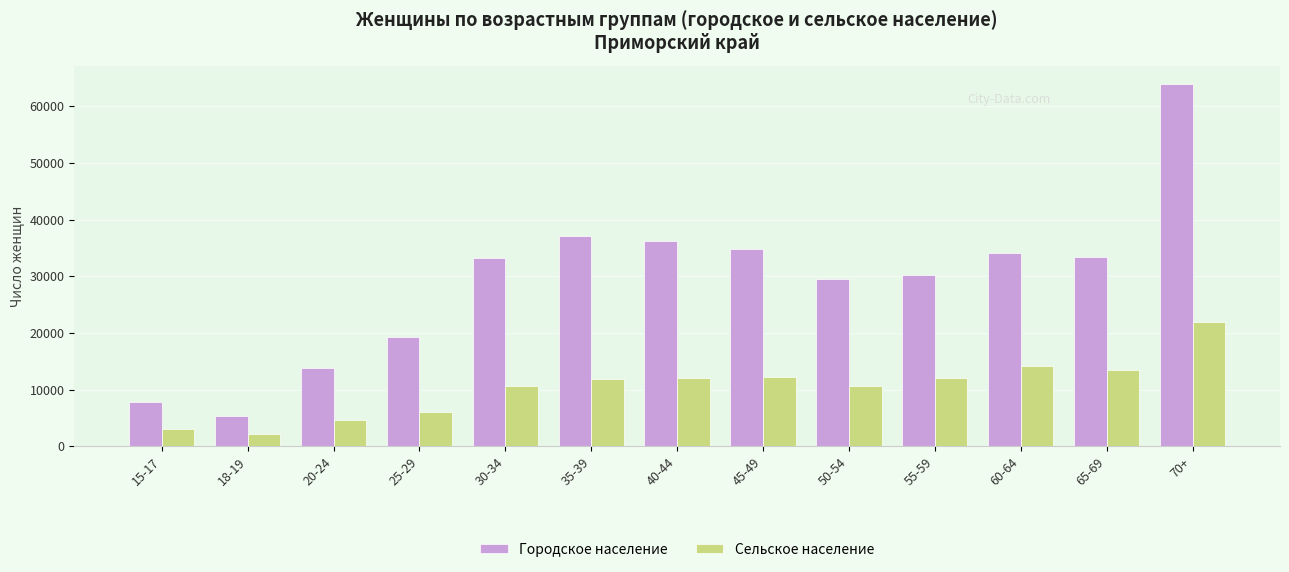

The Сельское население series shows 12165 at 45-49. True or false?

True